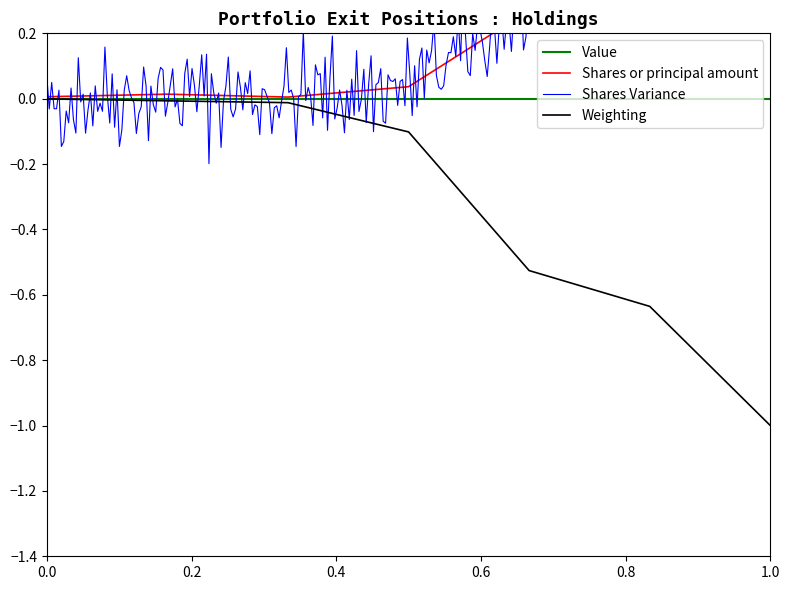

Is it true that Value equals 0.0 at 0.0?

True